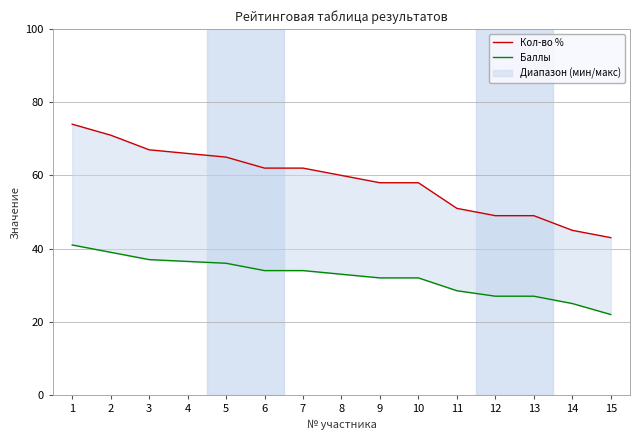

What is the total value across all series at 4?

102.5